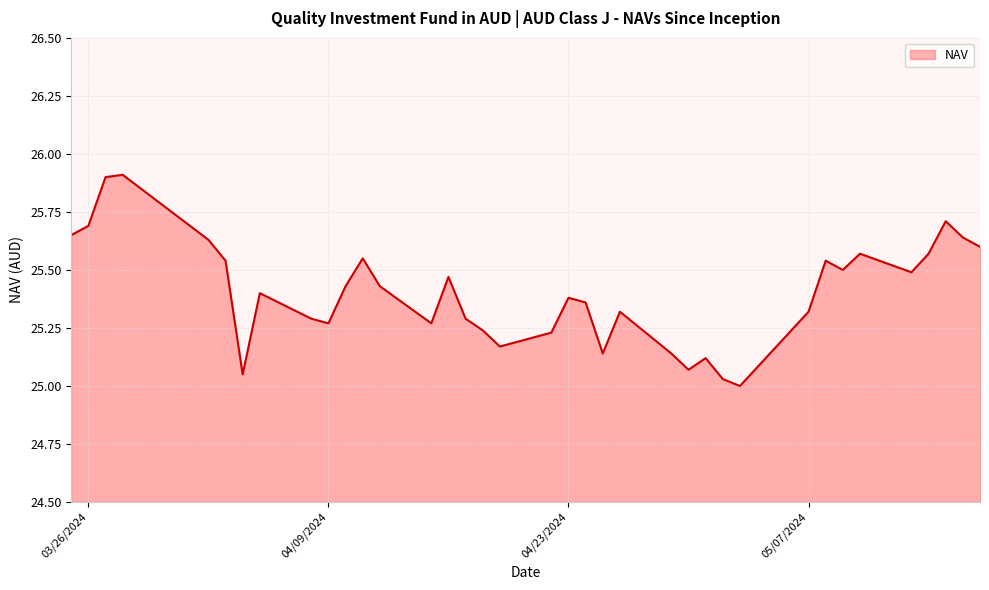

What is the difference between the maximum and minimum values?

0.9